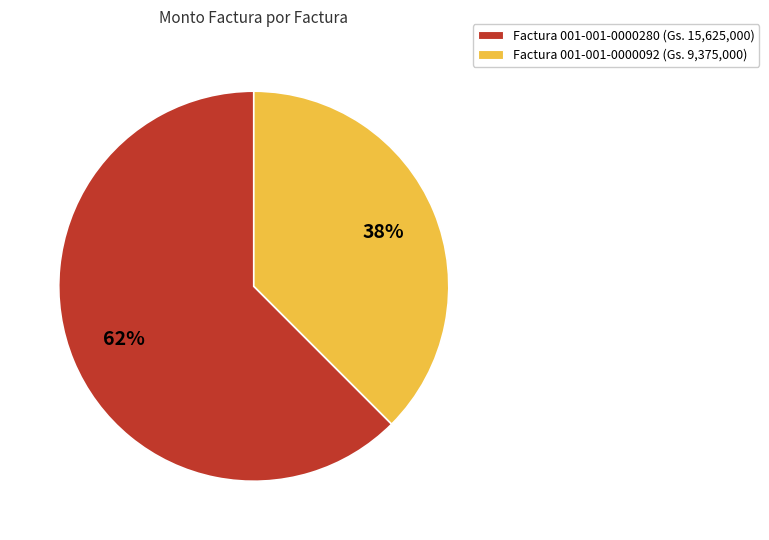

Do Factura 001-001-0000280 (Gs. 15,625,000) and Factura 001-001-0000092 (Gs. 9,375,000) together represent more than half of the pie?

Yes